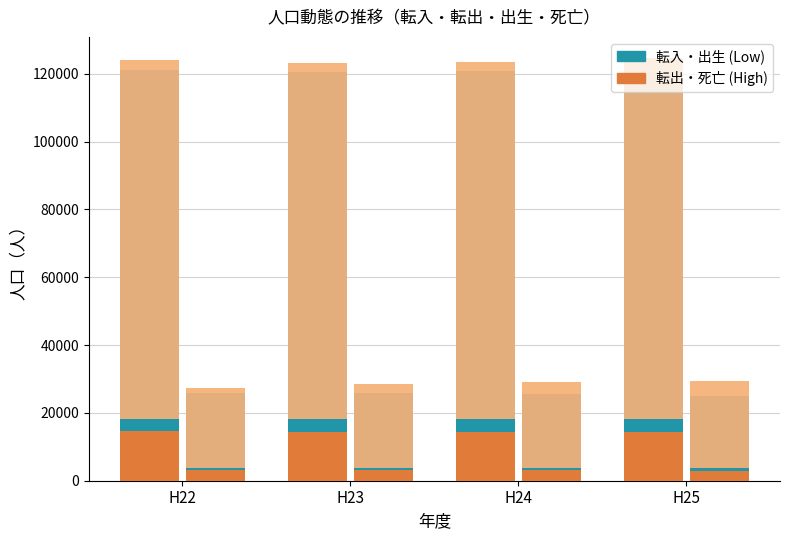

Reading right to left, transcribe all the data shown in this chart.

転入 (Low): H25=120577	H24=120844	H23=120652	H22=121217
転出 (High): H25=124641	H24=123526	H23=123161	H22=124156
出生 (Low): H25=24920	H24=25569	H23=25908	H22=25861
死亡 (High): H25=29378	H24=29001	H23=28550	H22=27356